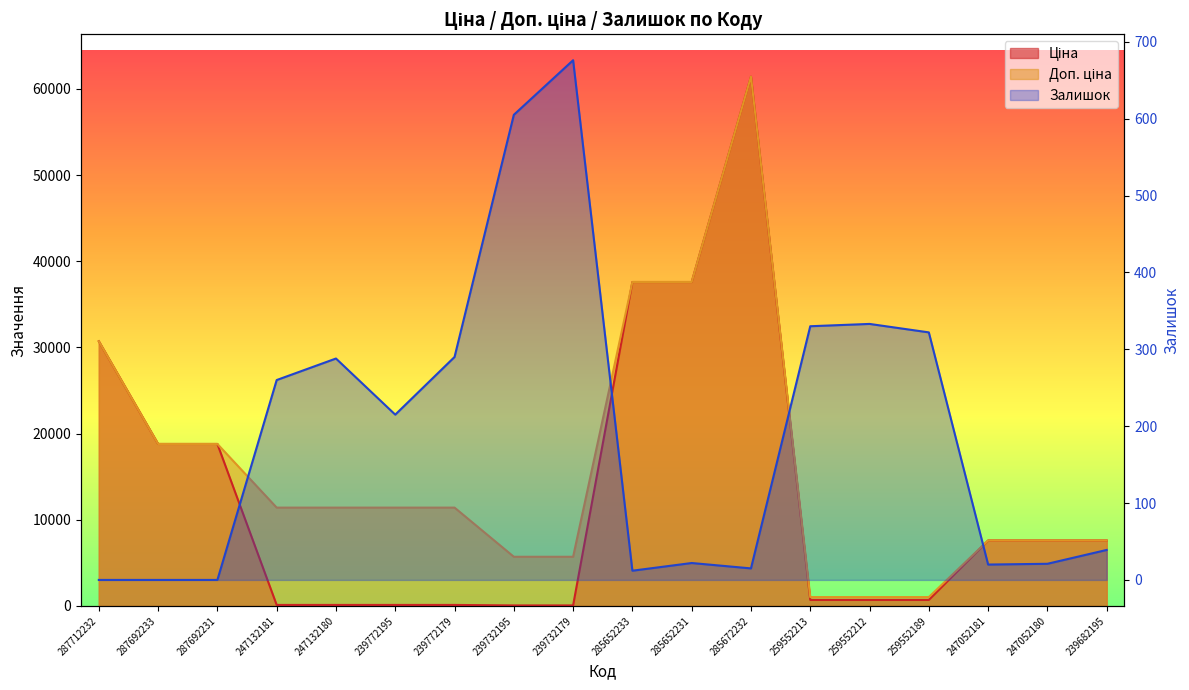

What is the label of the 5th point from the left?

247132180